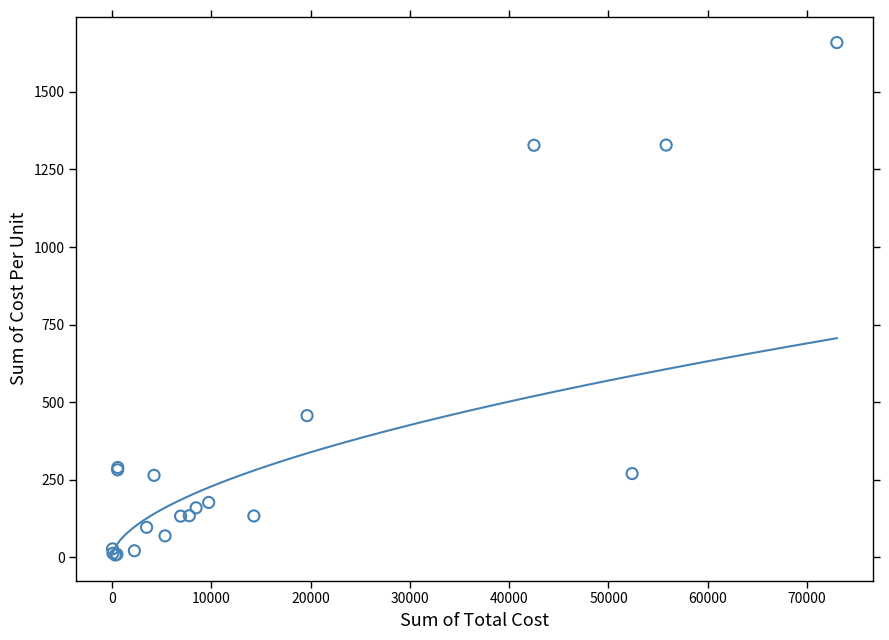

What Y value in the scatter plot is closest to 833?

456.8